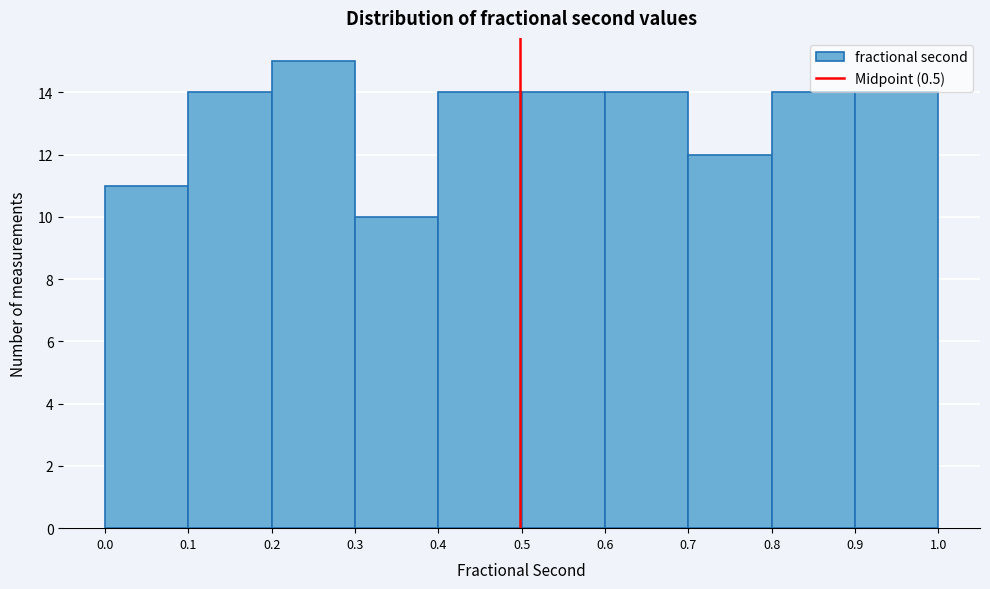

What is the height of the bar covering 0.2 to 0.3 on the x-axis? The values are not printed on the chart, so give them approximately, as read against the axis.

15